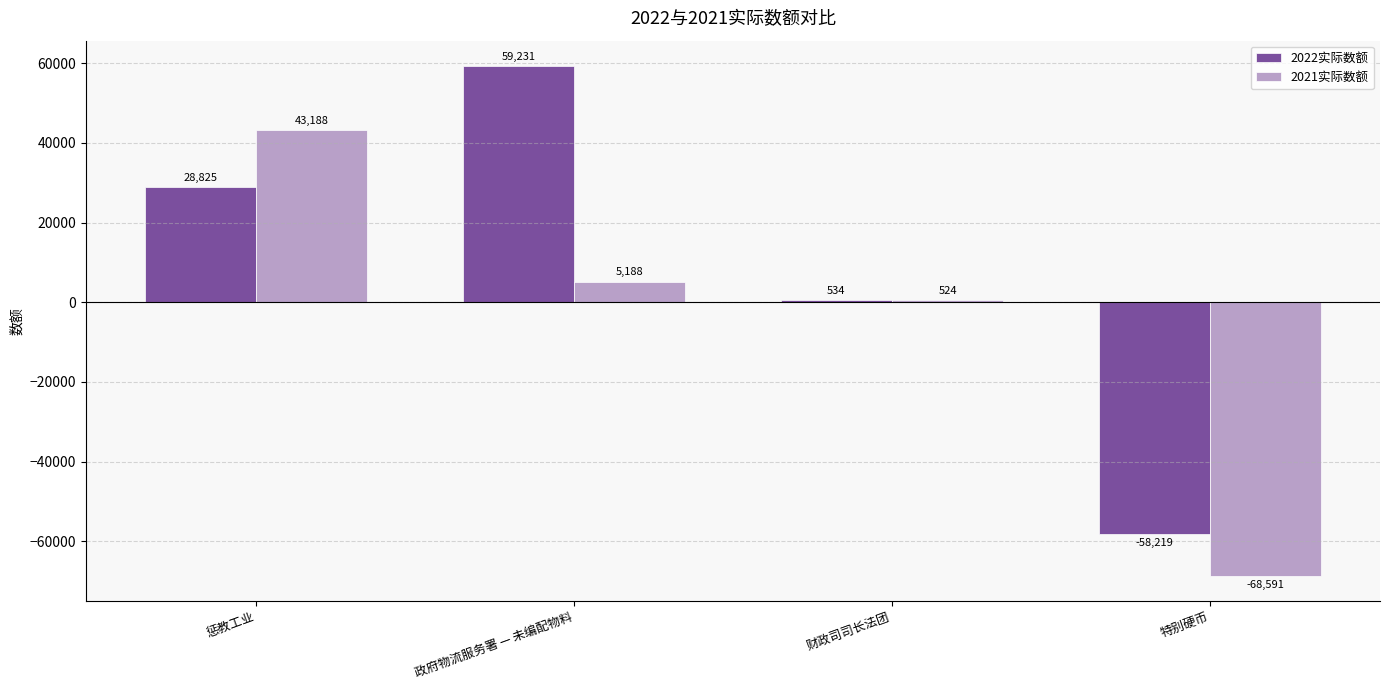

At which category does the chart reach its minimum across all series?

特别硬币